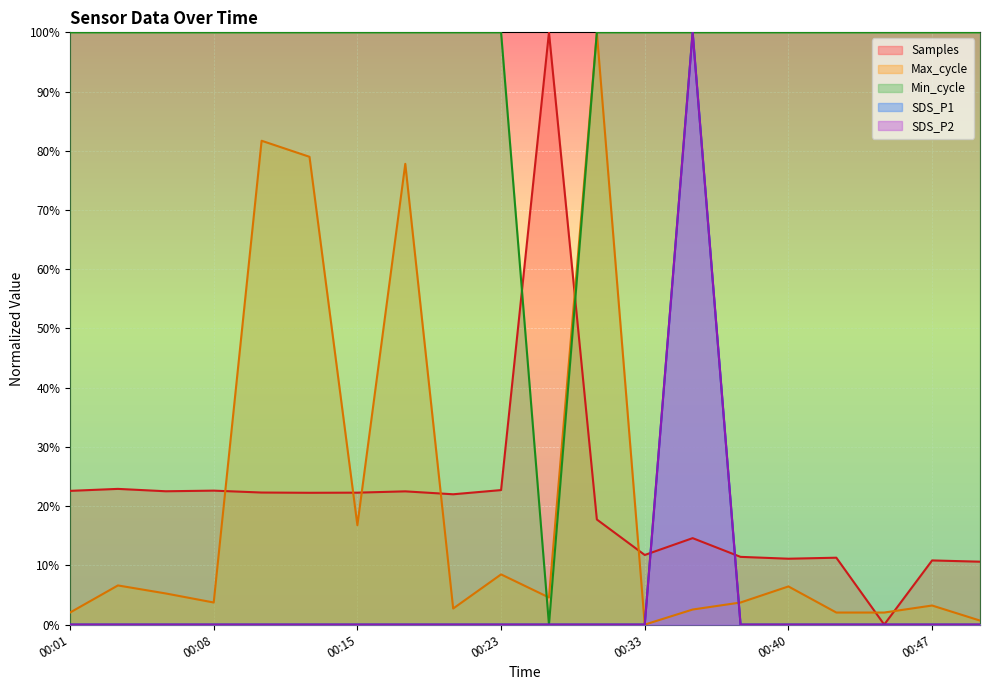

True or false: SDS_P2 has a value of 0.0 at 00:43.

True